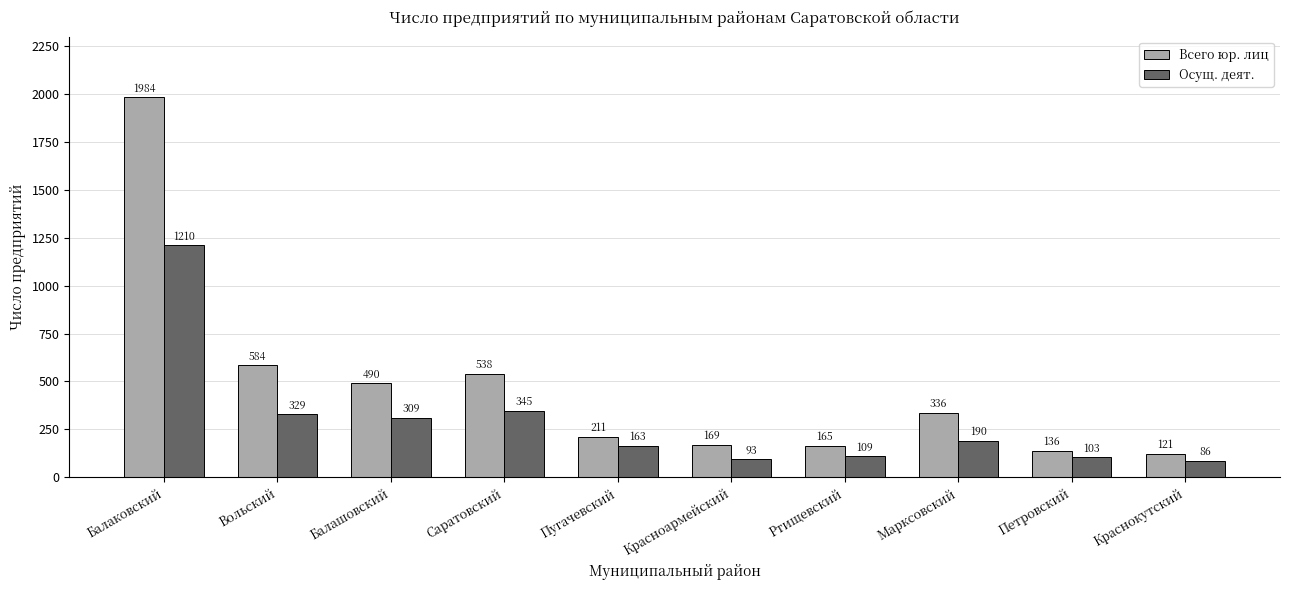

What is the difference between the maximum and minimum values in the Осущ. деят. series?

1124